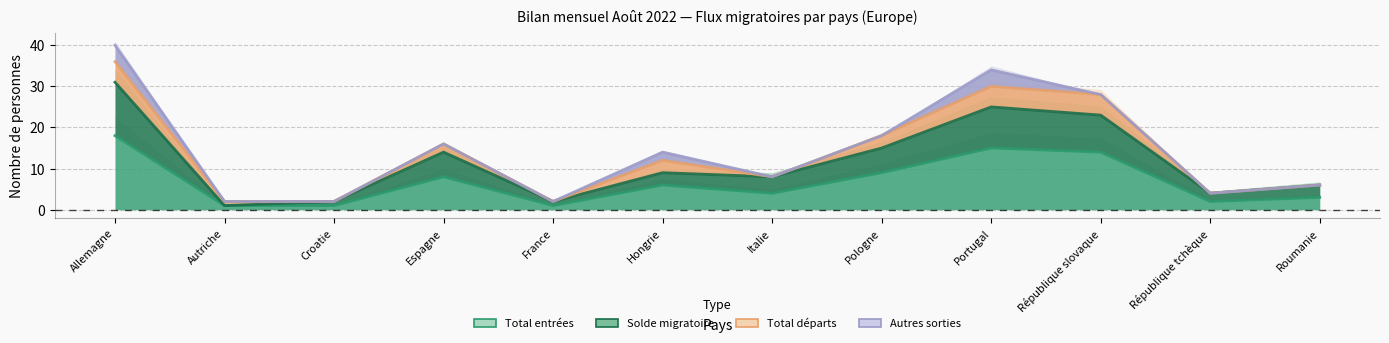

Does the chart display data point markers on the line(s)?

No